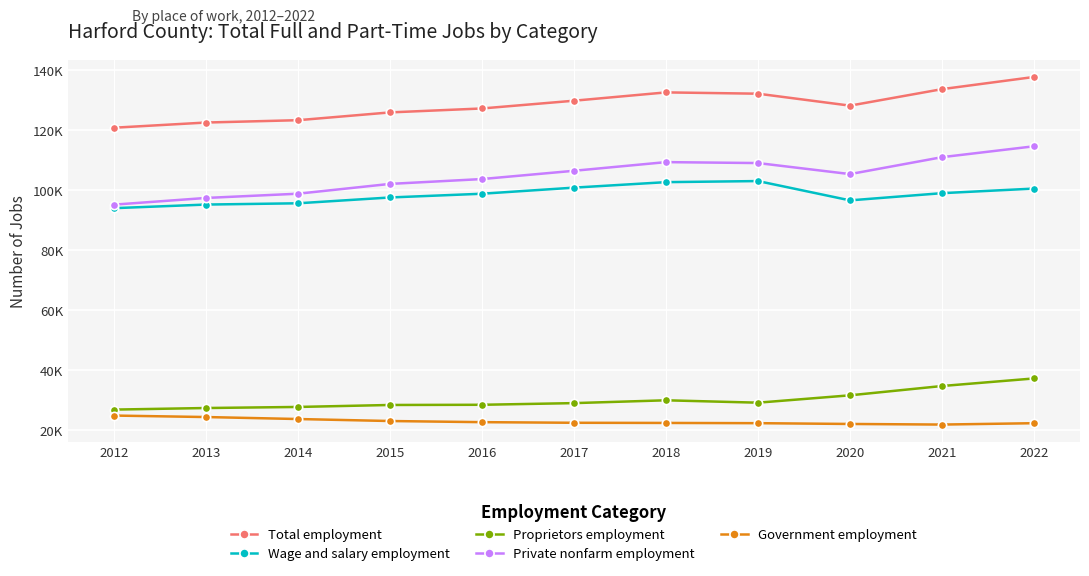

Does the chart have visible grid lines?

Yes